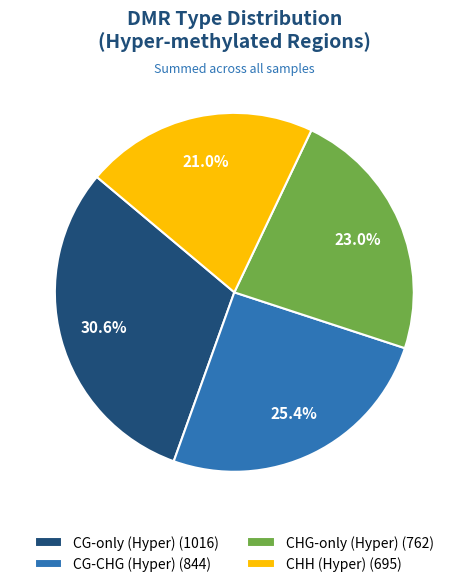

Approximately how many times larger is the value at CHG-only (Hyper) (762) compared to CG-CHG (Hyper) (844)?

0.9